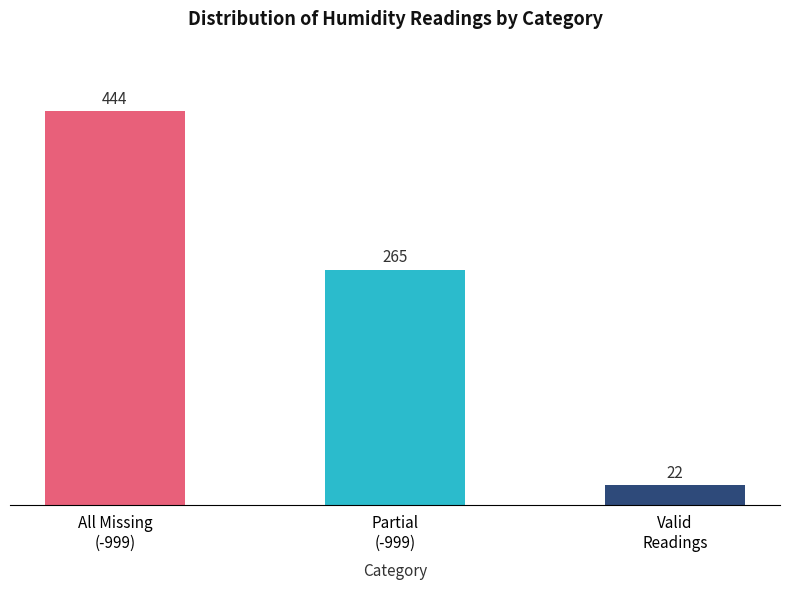

Count the values in the range 22 to 444.

3